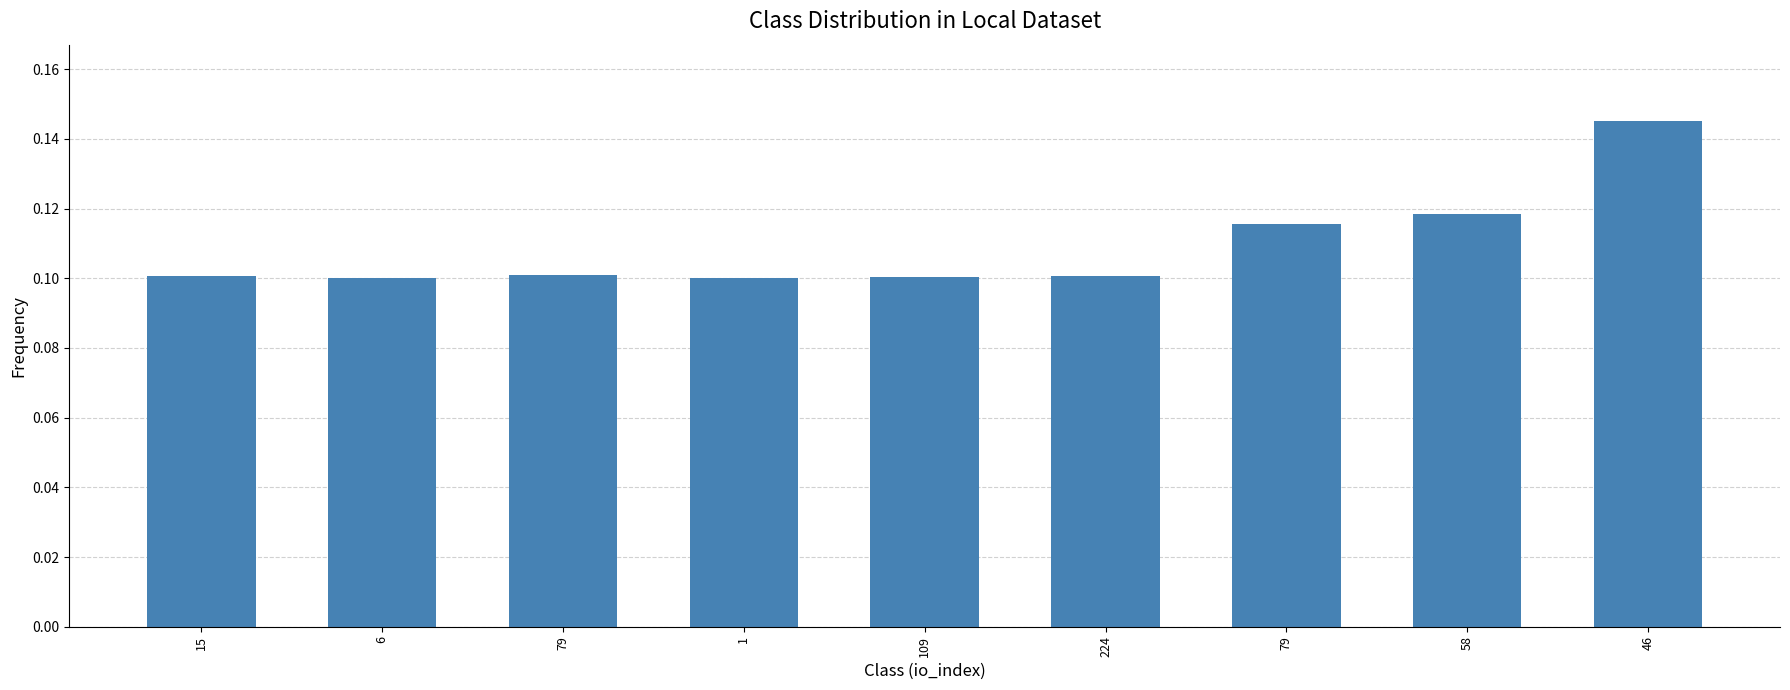

Reading right to left, list all the values displayed in this chart.

0.1	0.1	0.1	0.1	0.1	0.1	0.1	0.1	0.1